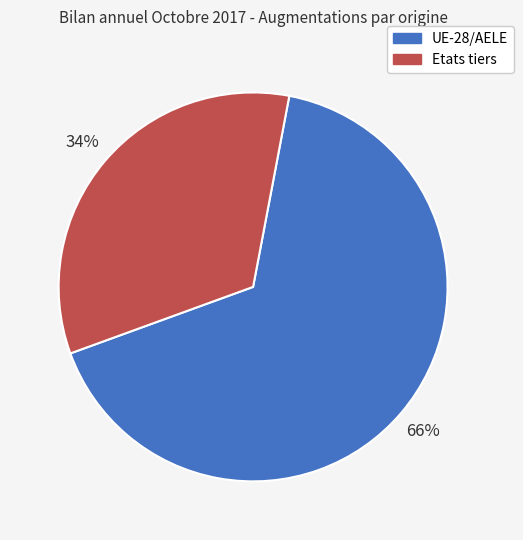

What is the ratio of the value at Etats tiers to the value at UE-28/AELE?

0.5